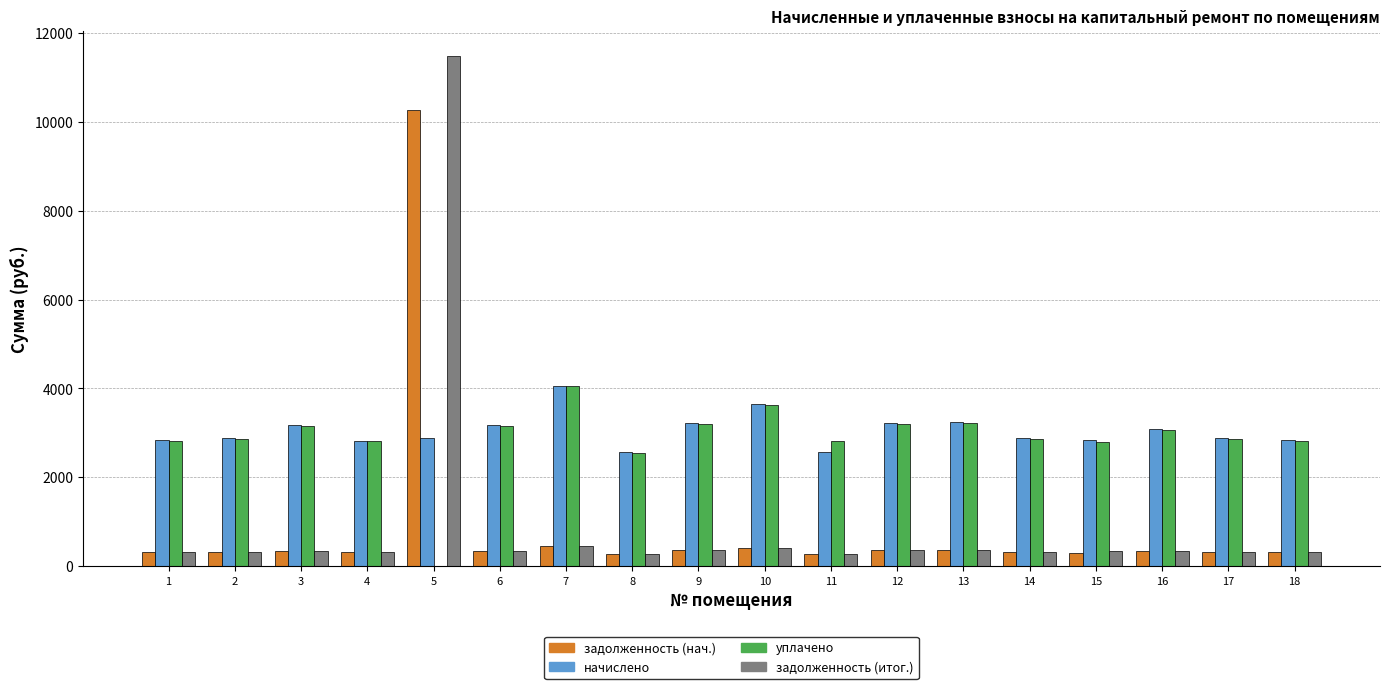

What is the sum of all задолженность (нач.) values?

16022.4